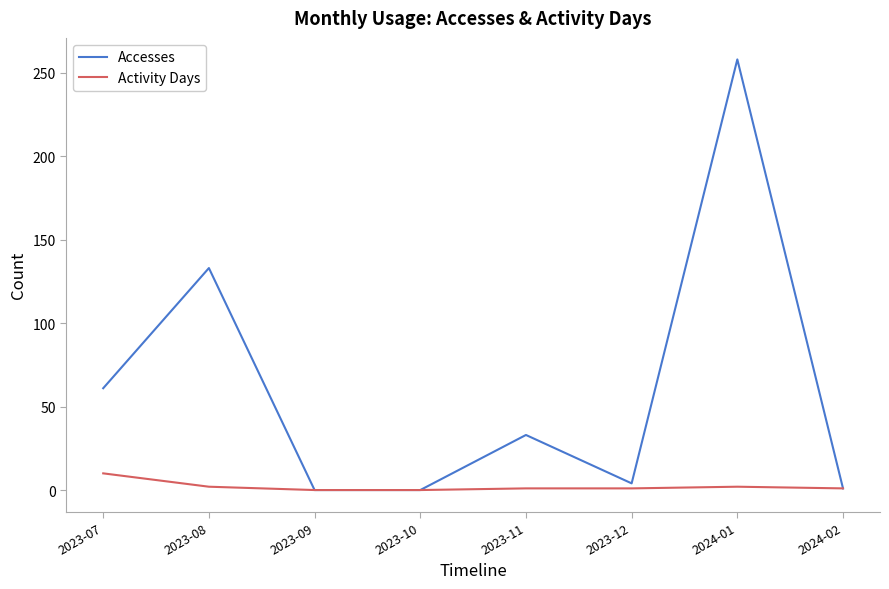

True or false: Activity Days has a value of 10 at 2023-07.

True